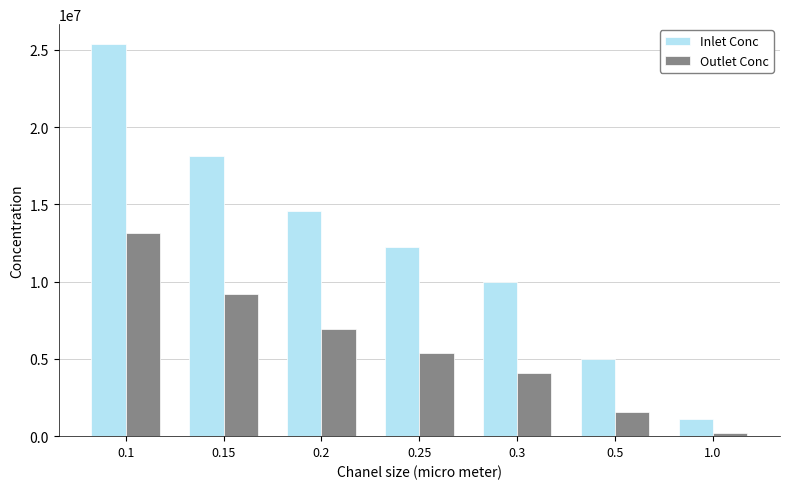

The value of Outlet Conc at 0.25 is 5402656.4. True or false?

True